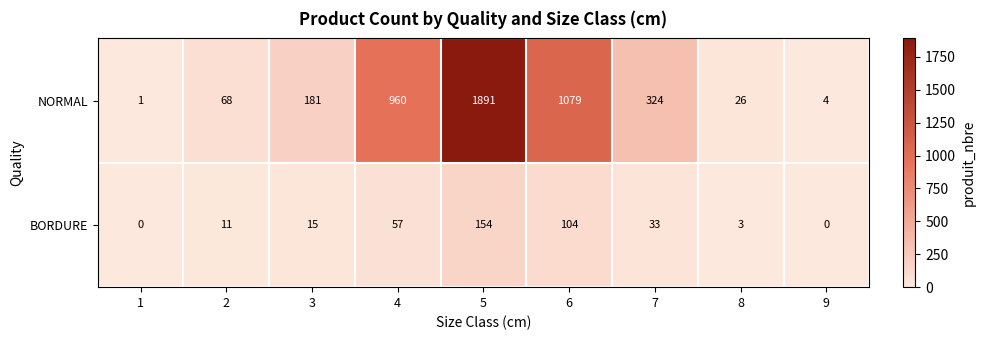

What is the difference between the maximum and minimum values in the BORDURE series?

154